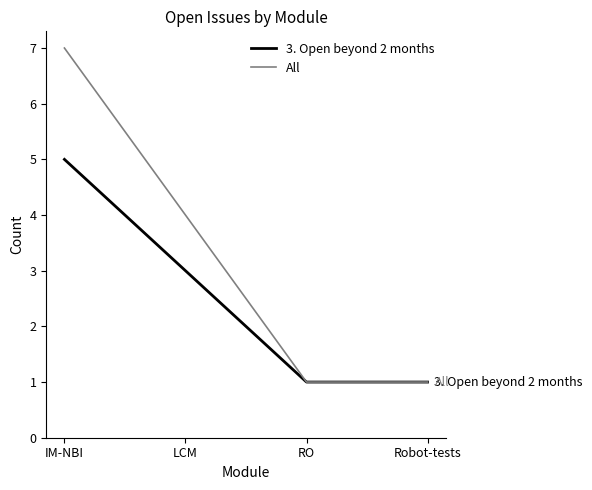

Which category has the highest value across all series?

IM-NBI